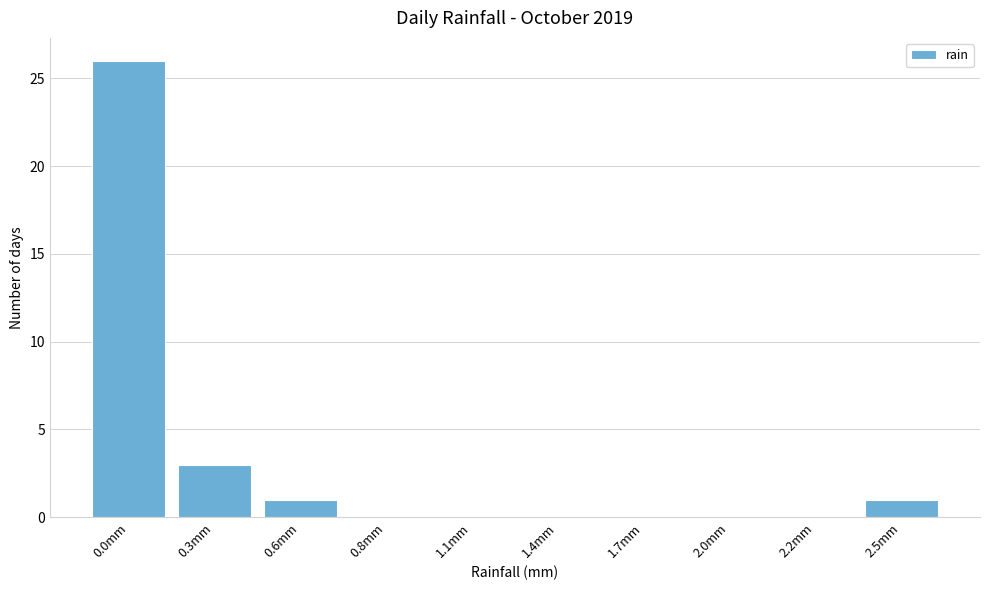

Reading left to right, what are all the values shown in this chart?

0.0mm=26	0.3mm=3	0.6mm=1	0.8mm=0	1.1mm=0	1.4mm=0	1.7mm=0	2.0mm=0	2.2mm=0	2.5mm=1